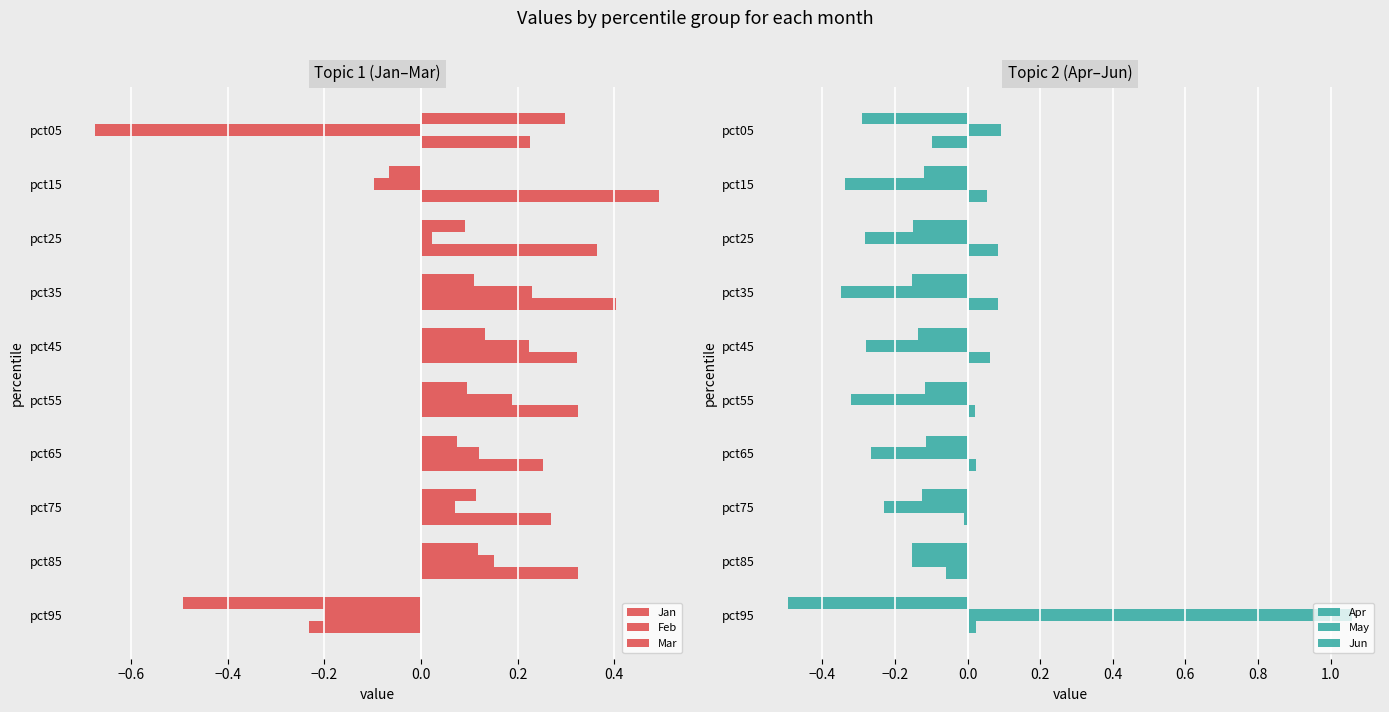

Are the bars grouped side by side (vs. stacked)?

Yes